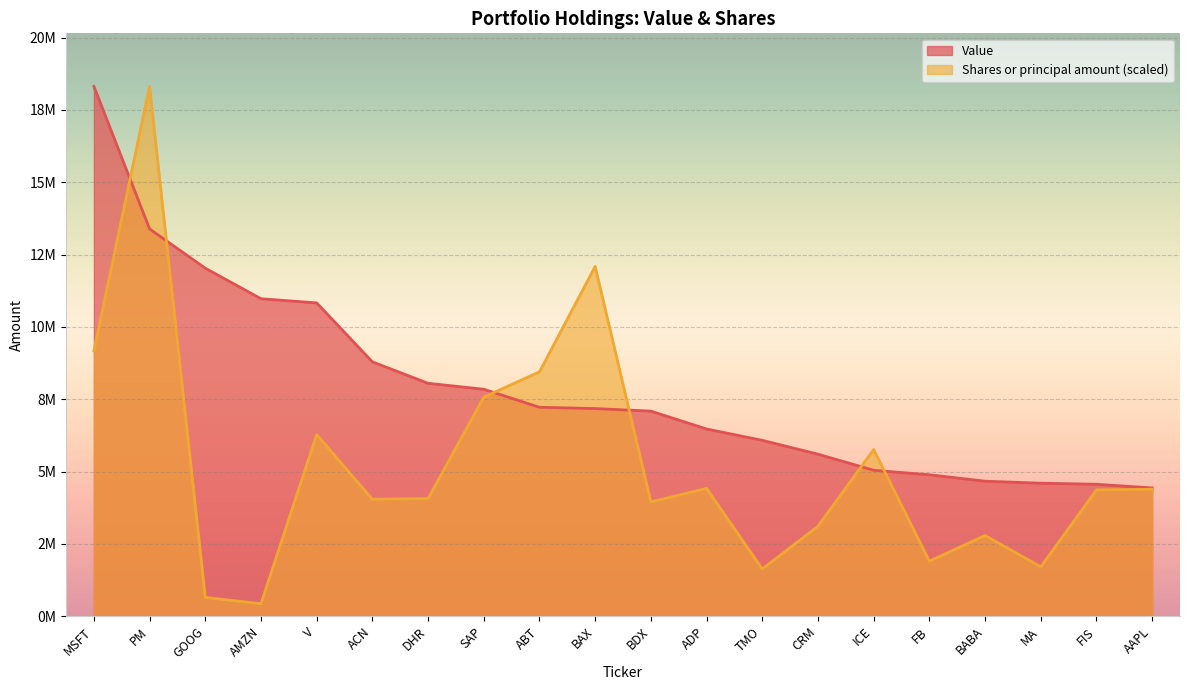

The Value series shows 4889000.0 at FB. True or false?

True